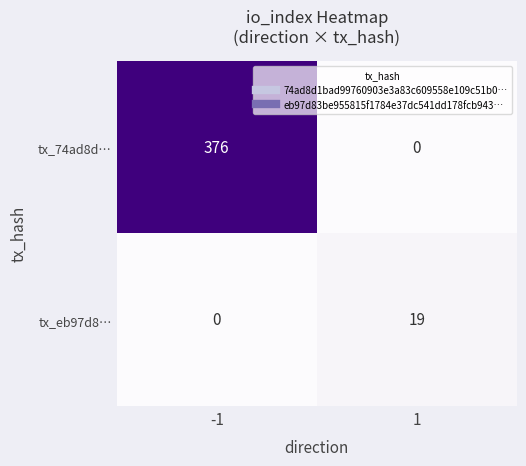

Reading left to right, extract all data points from this chart.

tx_74ad8d…: -1=376	1=0
tx_eb97d8…: -1=0	1=19